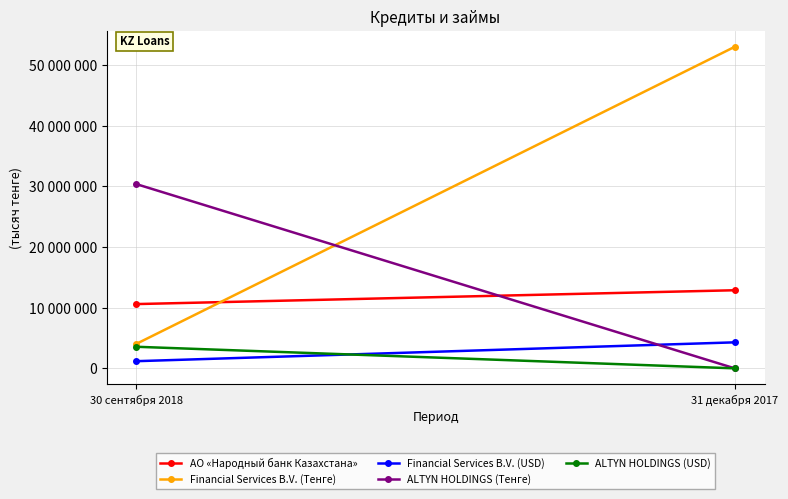

The value of ALTYN HOLDINGS (USD) at 30 сентября 2018 is 3556488. True or false?

True